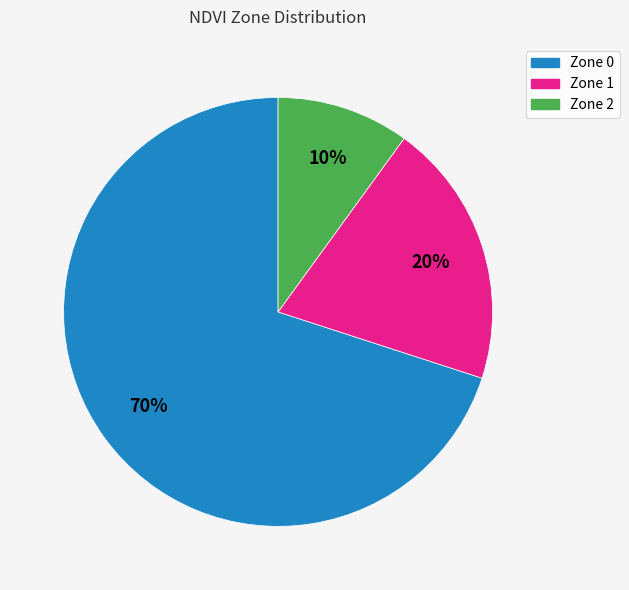

Approximately how many times larger is the value at Zone 0 compared to Zone 1?

3.5